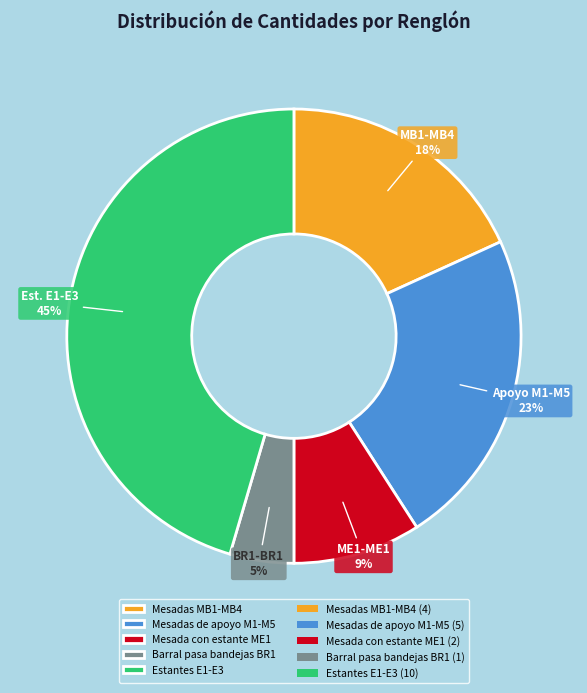

How many segments does this pie chart have?

5